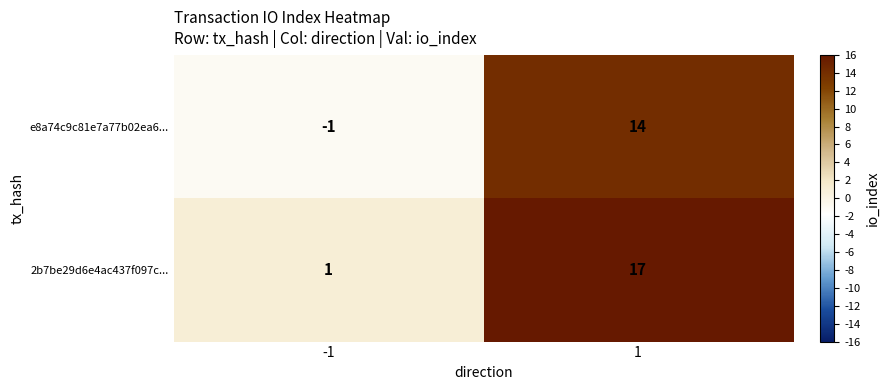

Reading left to right, transcribe all the data shown in this chart.

e8a74c9c81e7a77b02ea6...: -1	14
2b7be29d6e4ac437f097c...: 1	17